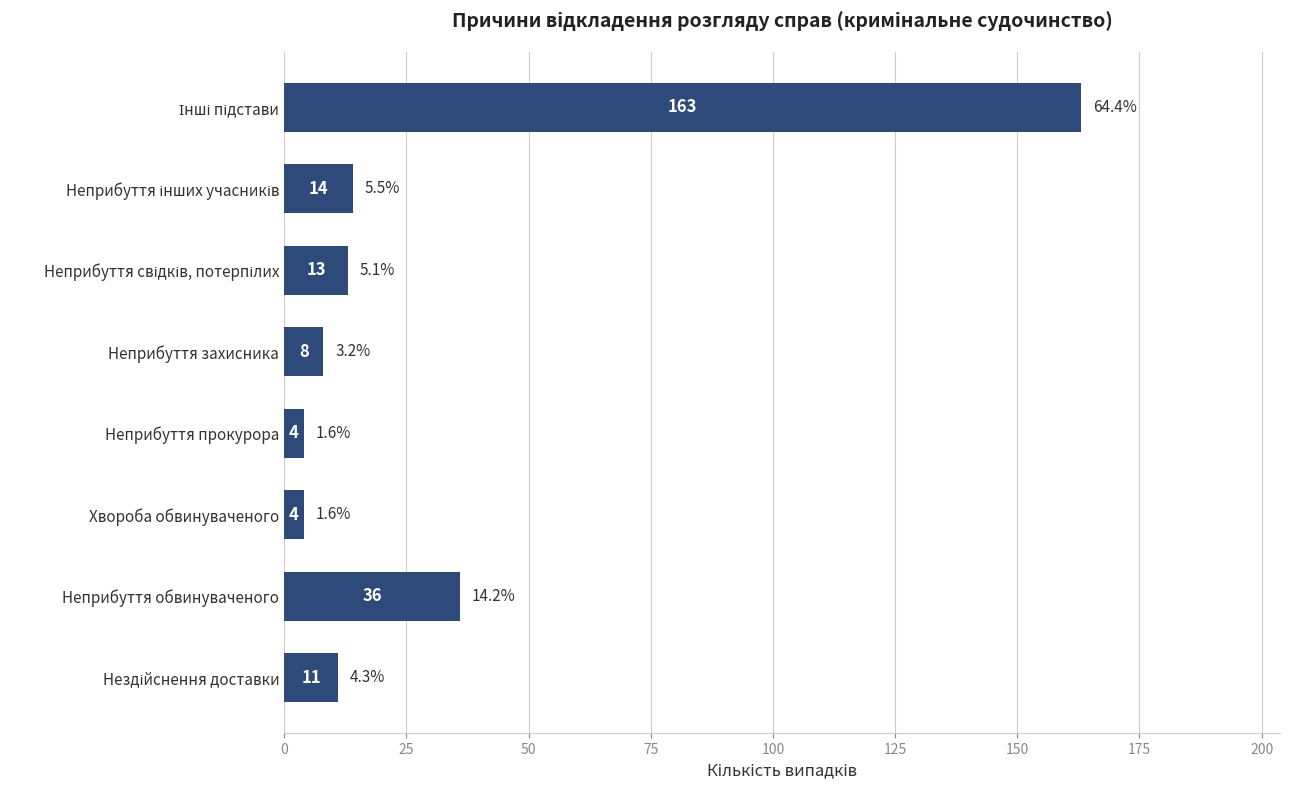

How many categories are shown in the chart?

8